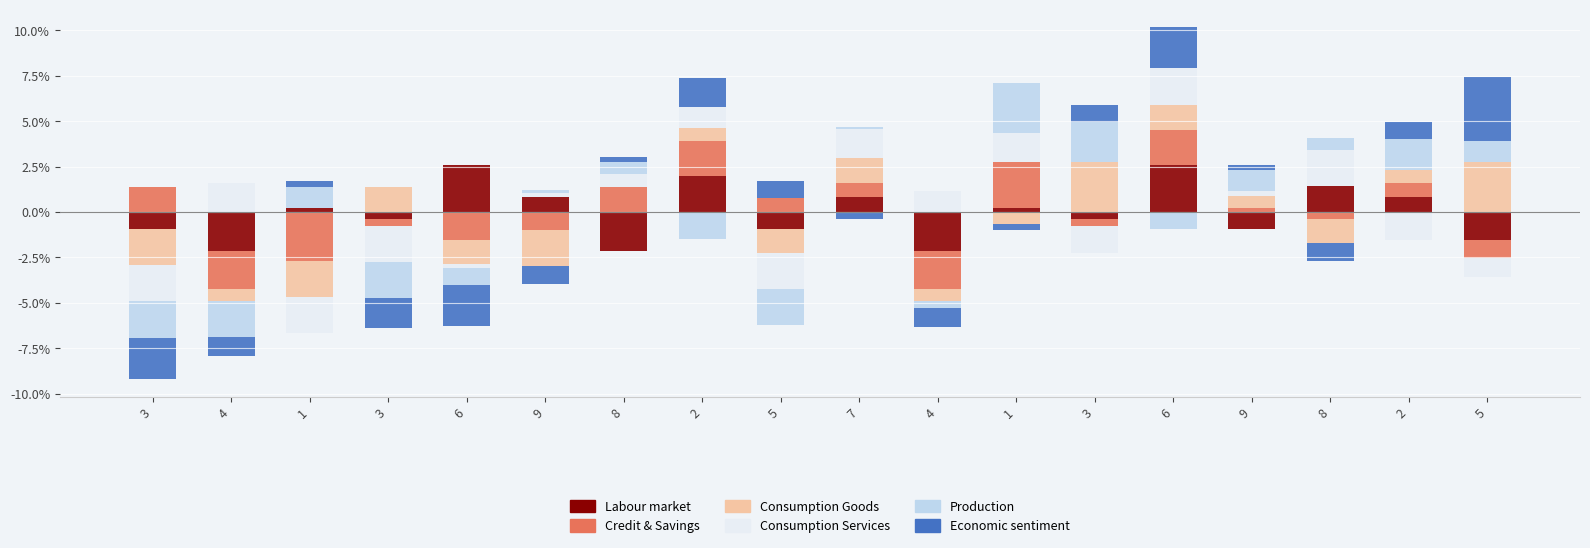

At which category does the chart reach its peak across all series?

5